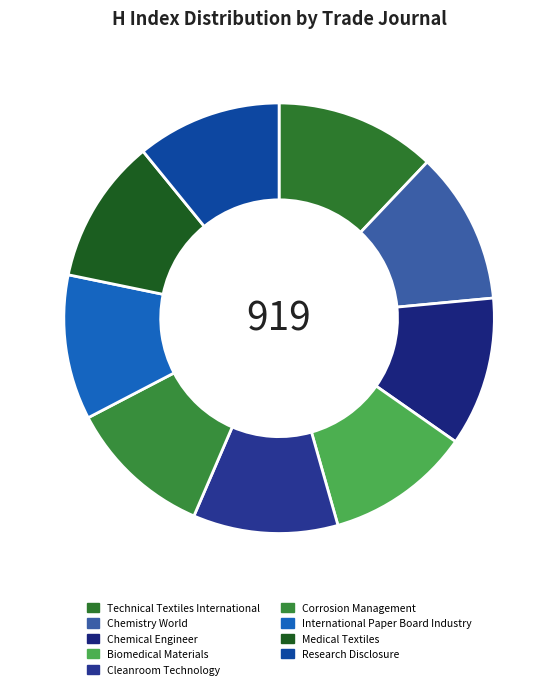

What is the smallest slice in the pie chart?

Biomedical Materials